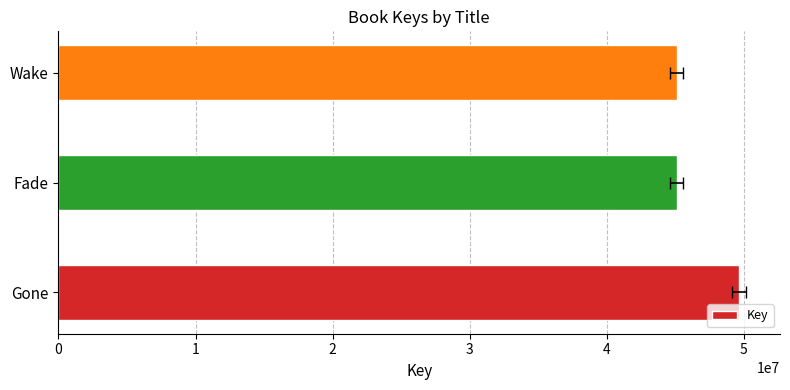

Rank the categories by value from highest to lowest.

Gone, Fade, Wake